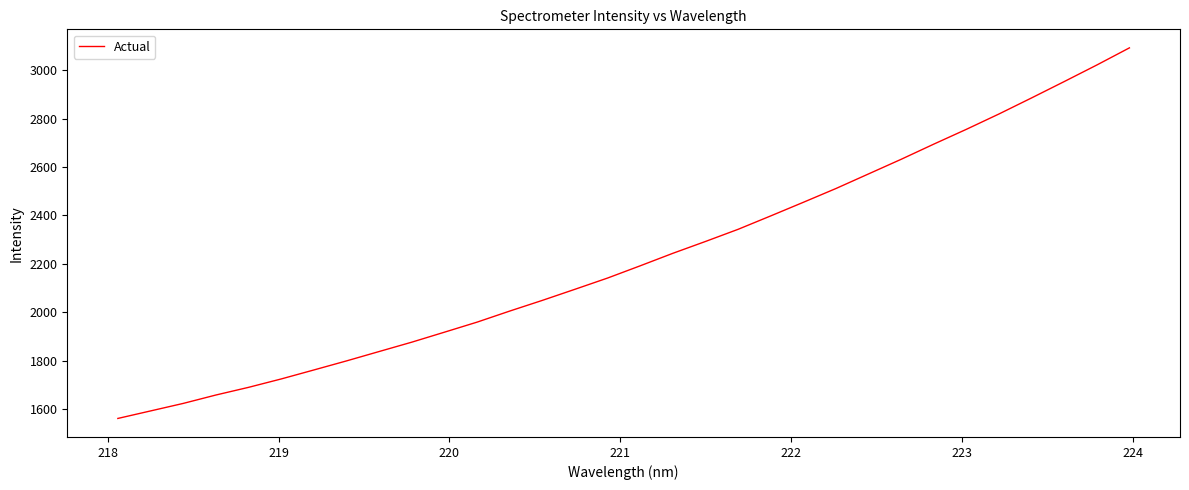

Is this an area chart (filled region under the line)?

No